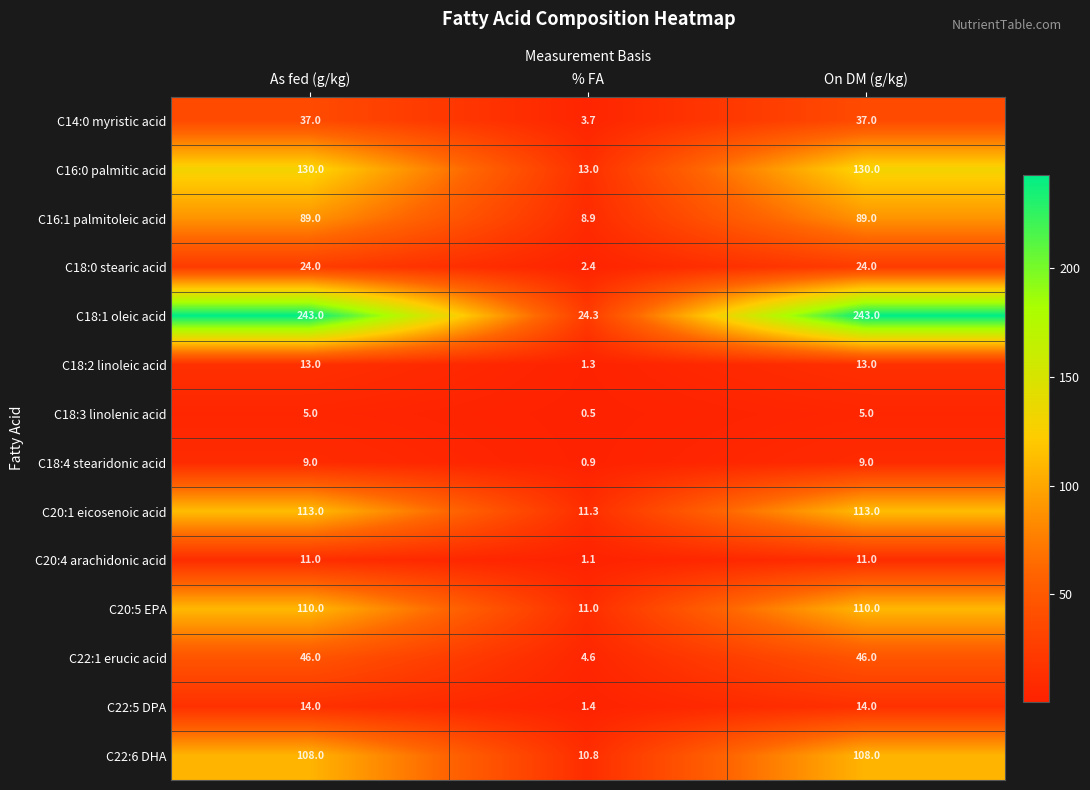

What is the sum of all C16:0 palmitic acid values?

273.0